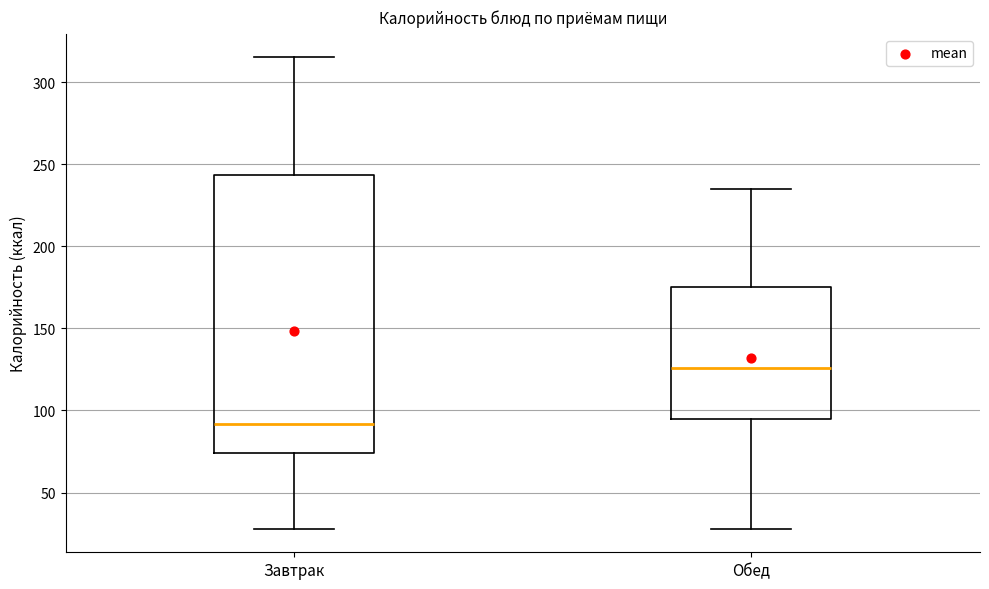

Which box is the tallest, from its lower edge to its upper edge?

Завтрак